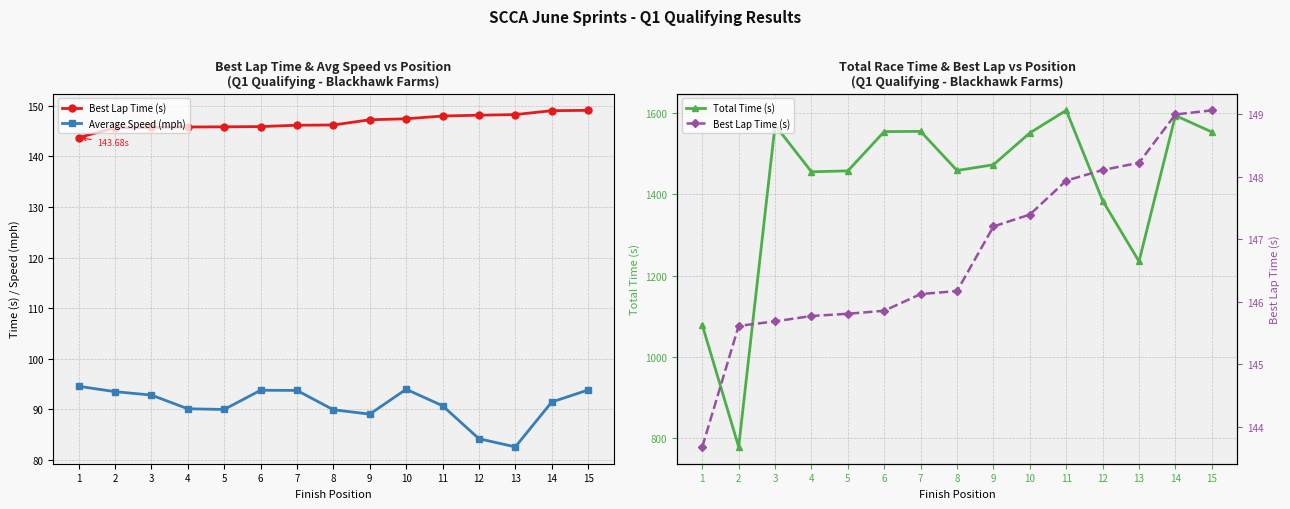

What is the minimum value for Average Speed (mph)?

82.6